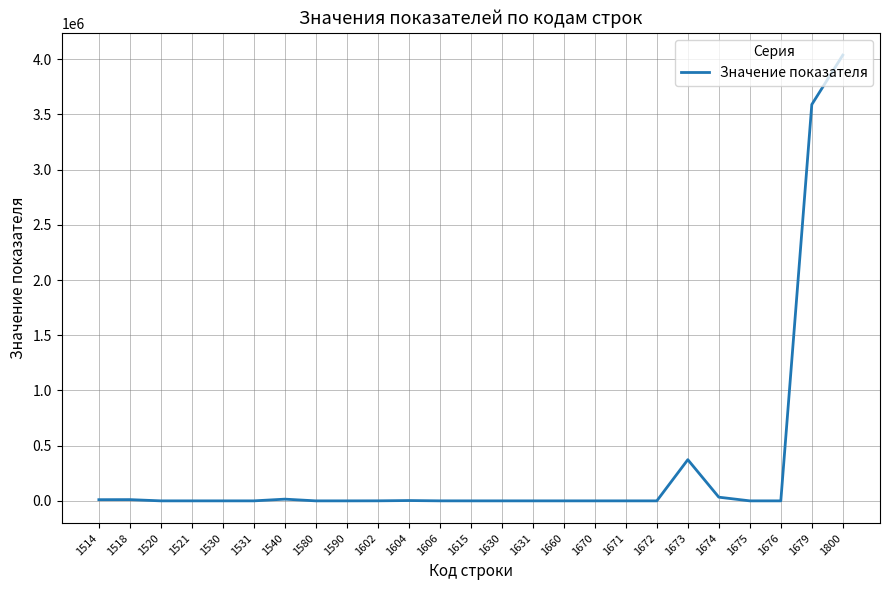

At which category does the chart reach its peak across all series?

1800